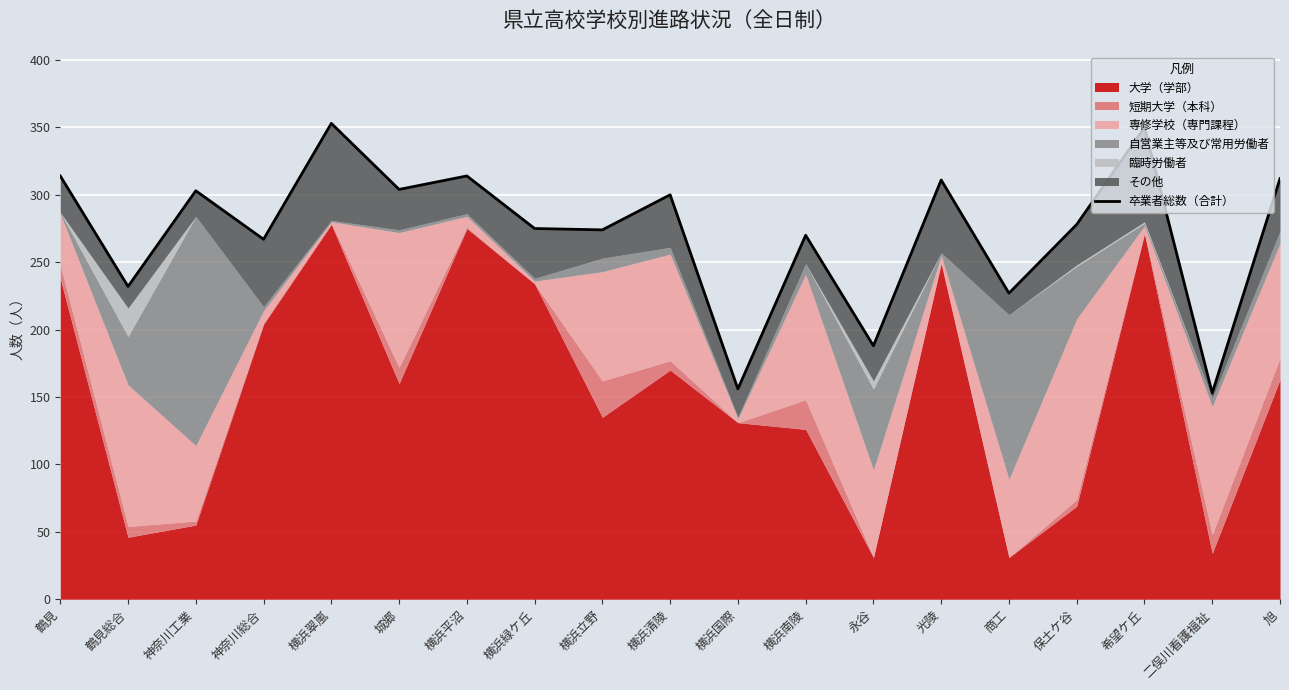

What is the sum of the values at 二俣川看護福祉 and 横浜翠嵐?

506